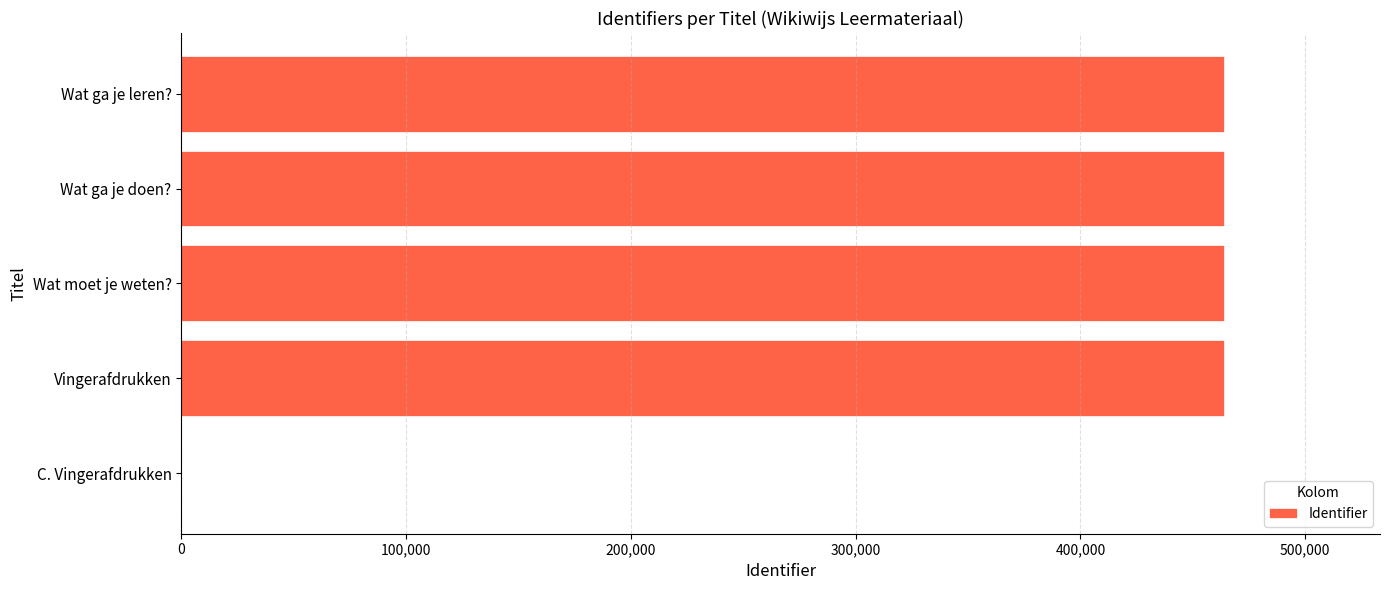

The chart shows a value of 116746 at Wat ga je doen?. True or false?

False